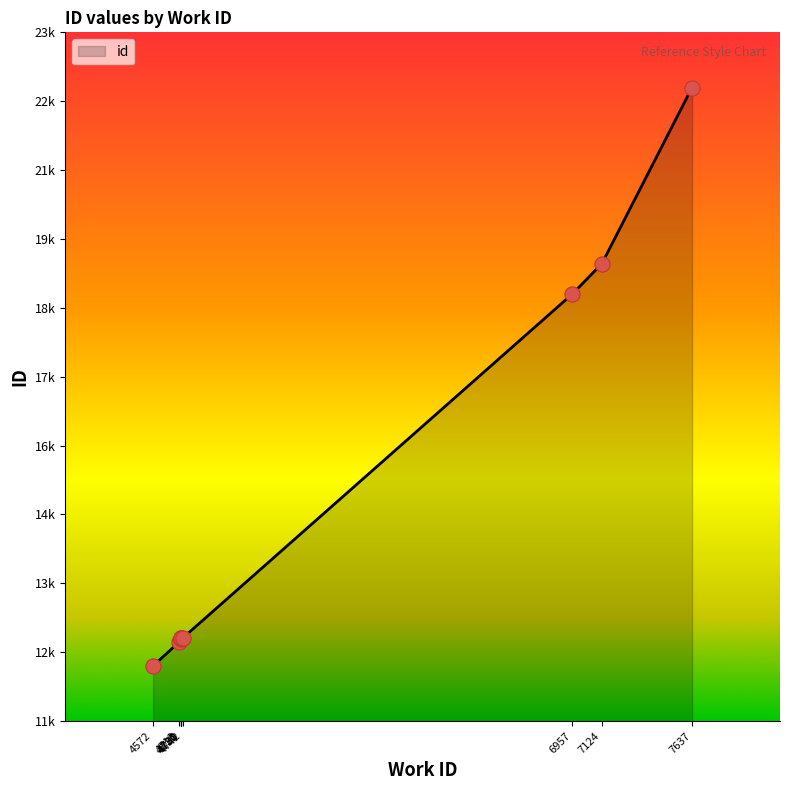

Approximately how many times larger is the value at 4718 compared to 4742?

1.0